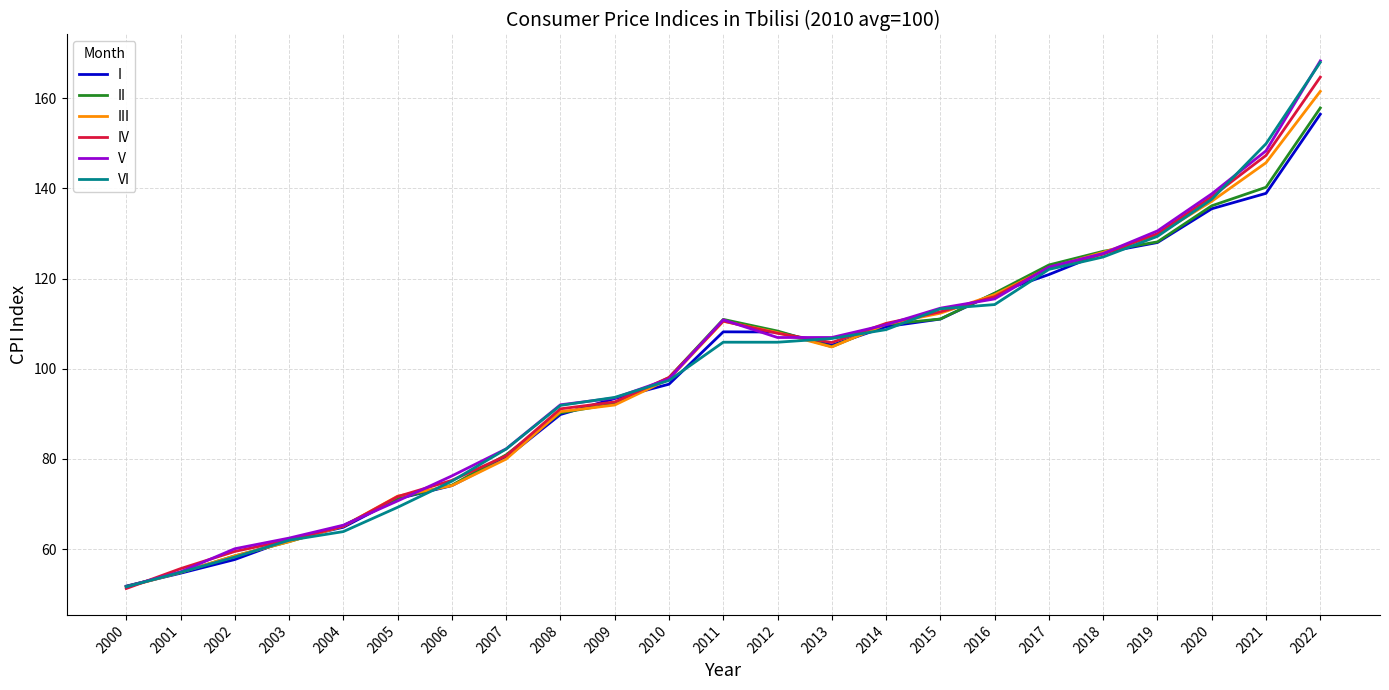

How many interior local peaks does the III series have?

1